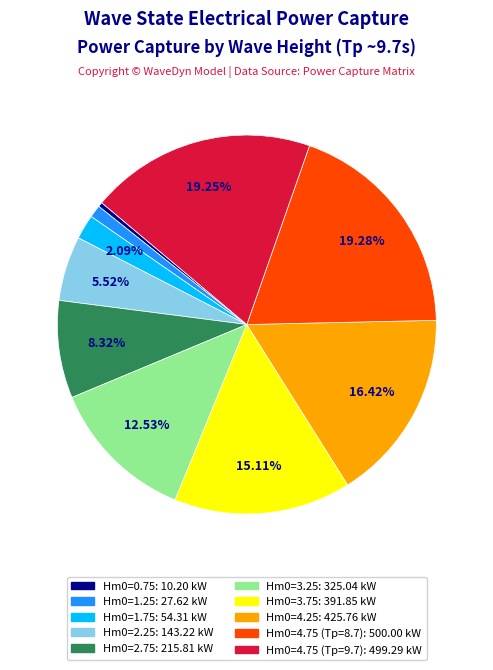

Is the sum of Hm0=4.75 (Tp=9.7) and Hm0=3.25 greater than half?

No